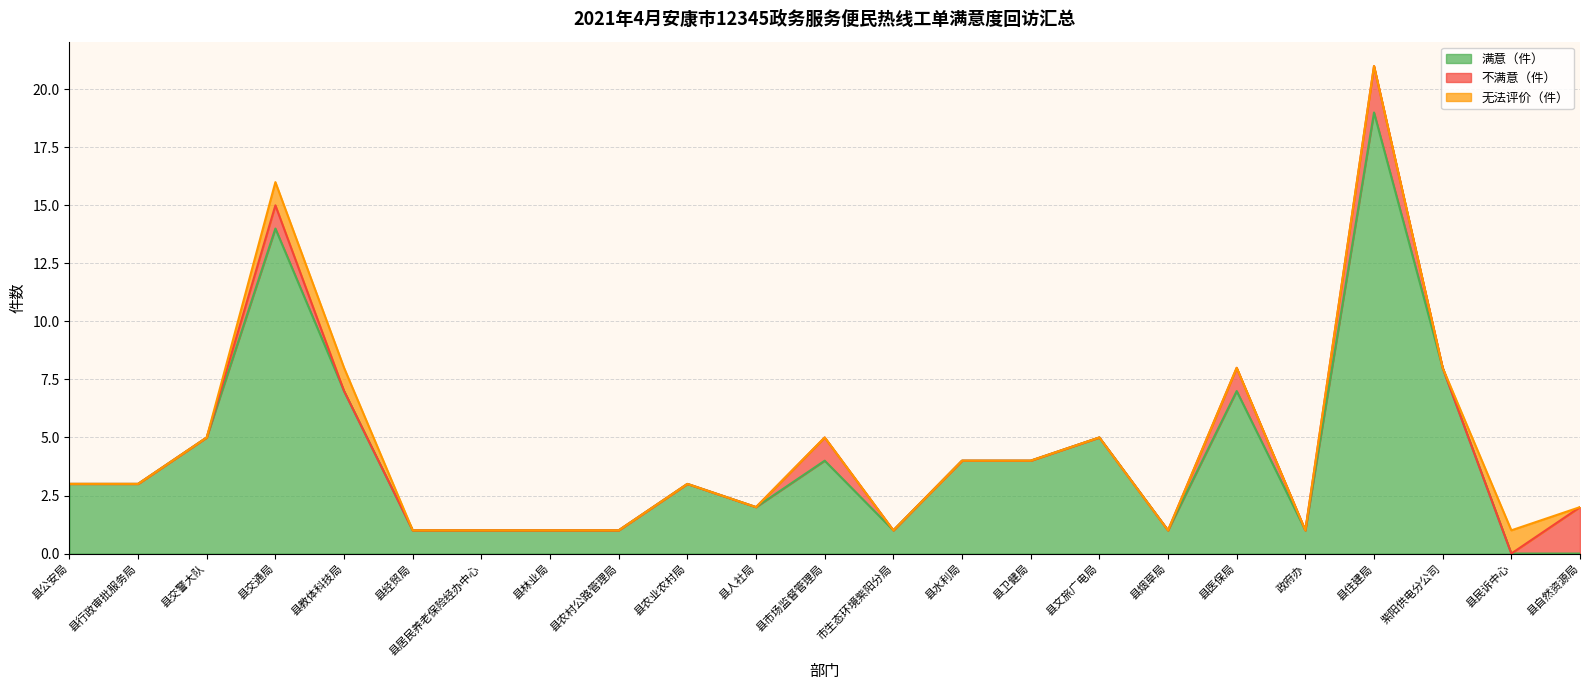

List the series in order of their peak value, lowest first.

无法评价（件）, 不满意（件）, 满意（件）